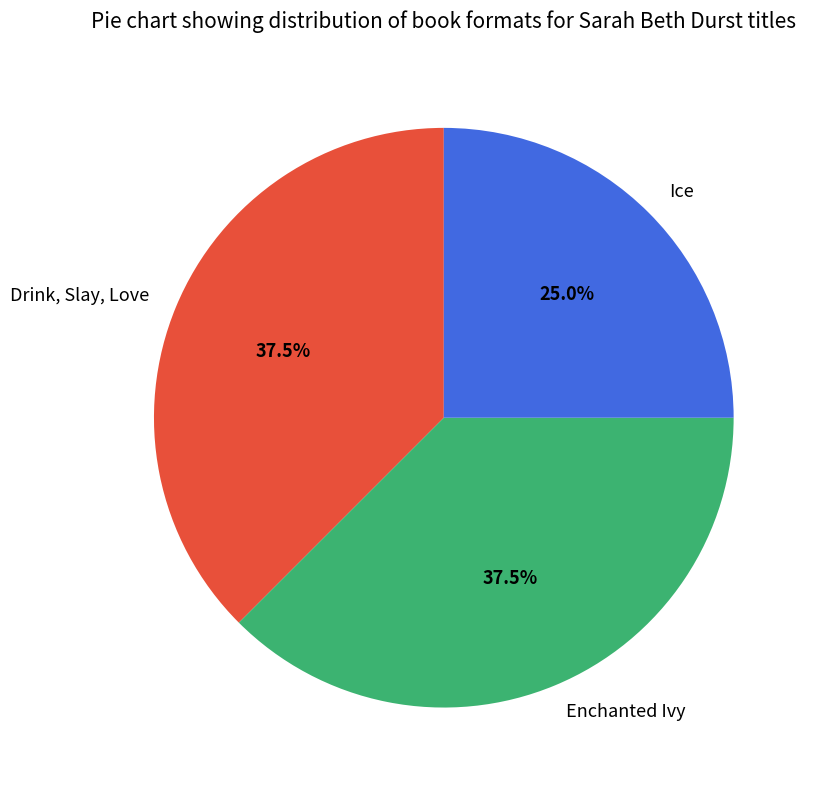

Between Ice and Drink, Slay, Love, which is larger?

Drink, Slay, Love